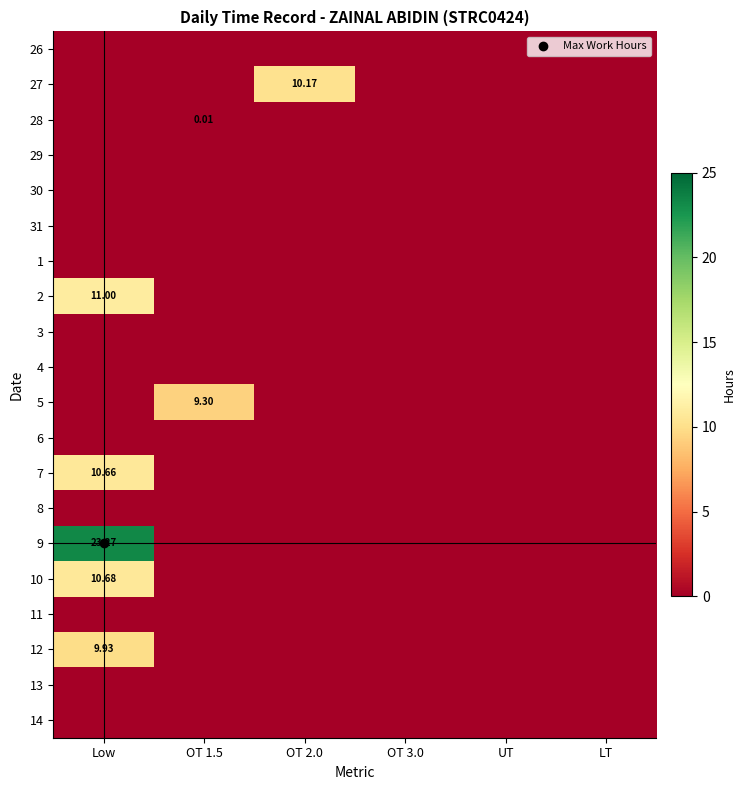

Is the value of 10 at Low greater than the value of 29 at UT?

Yes